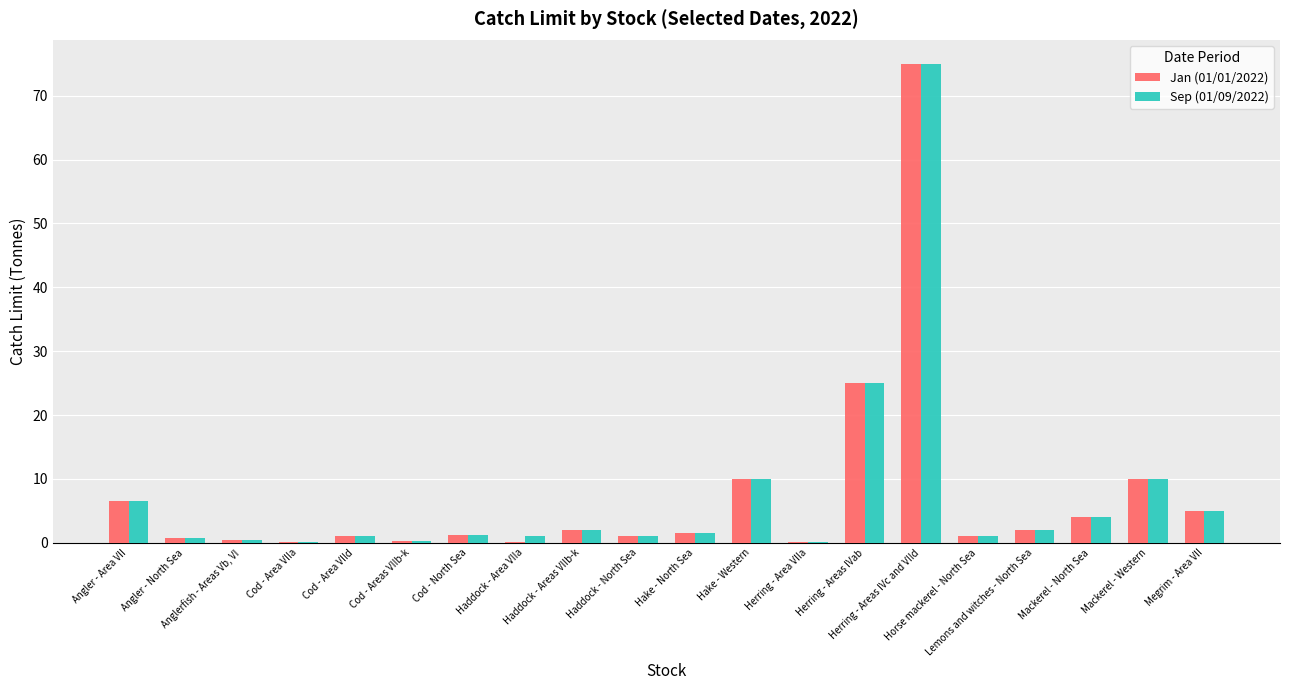

What is the difference between the maximum and minimum values in the Sep (01/09/2022) series?

75.0